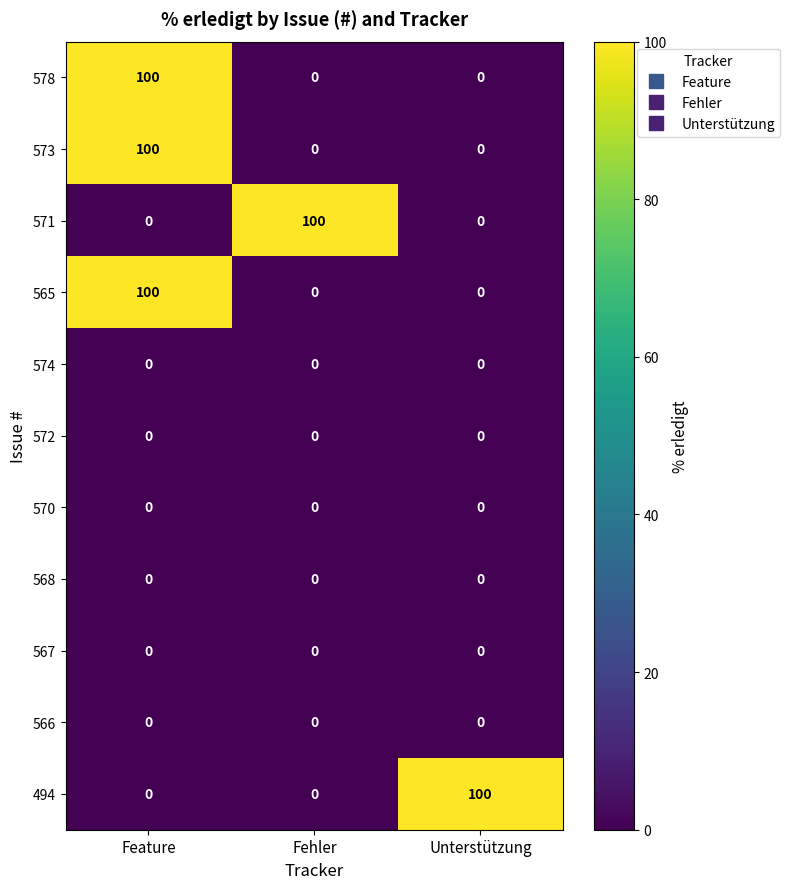

At how many categories does at least one series exceed 25?

3